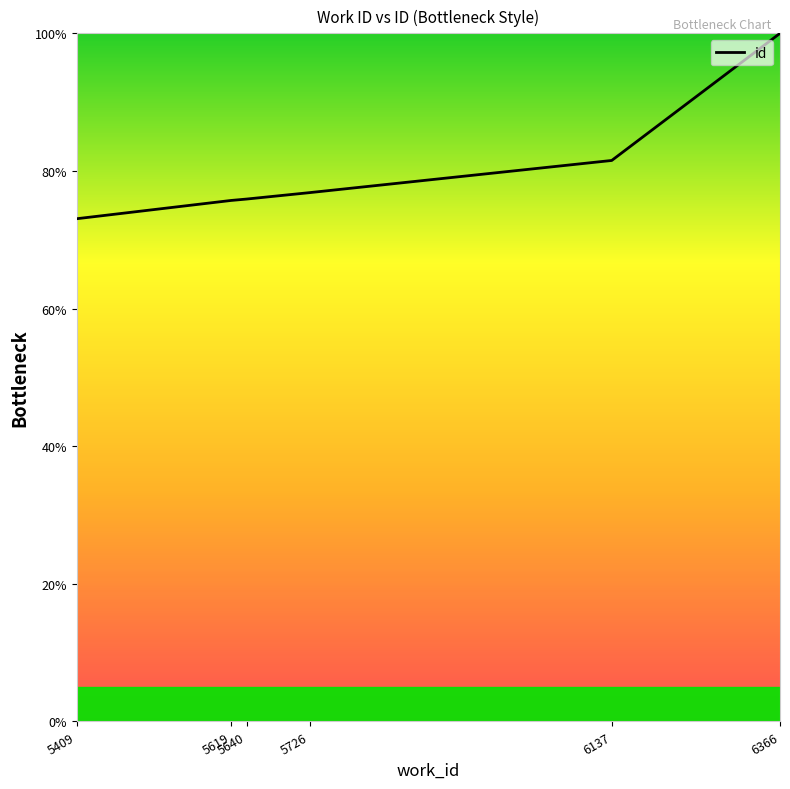

The chart shows a value of 137.6 at 6137. True or false?

False